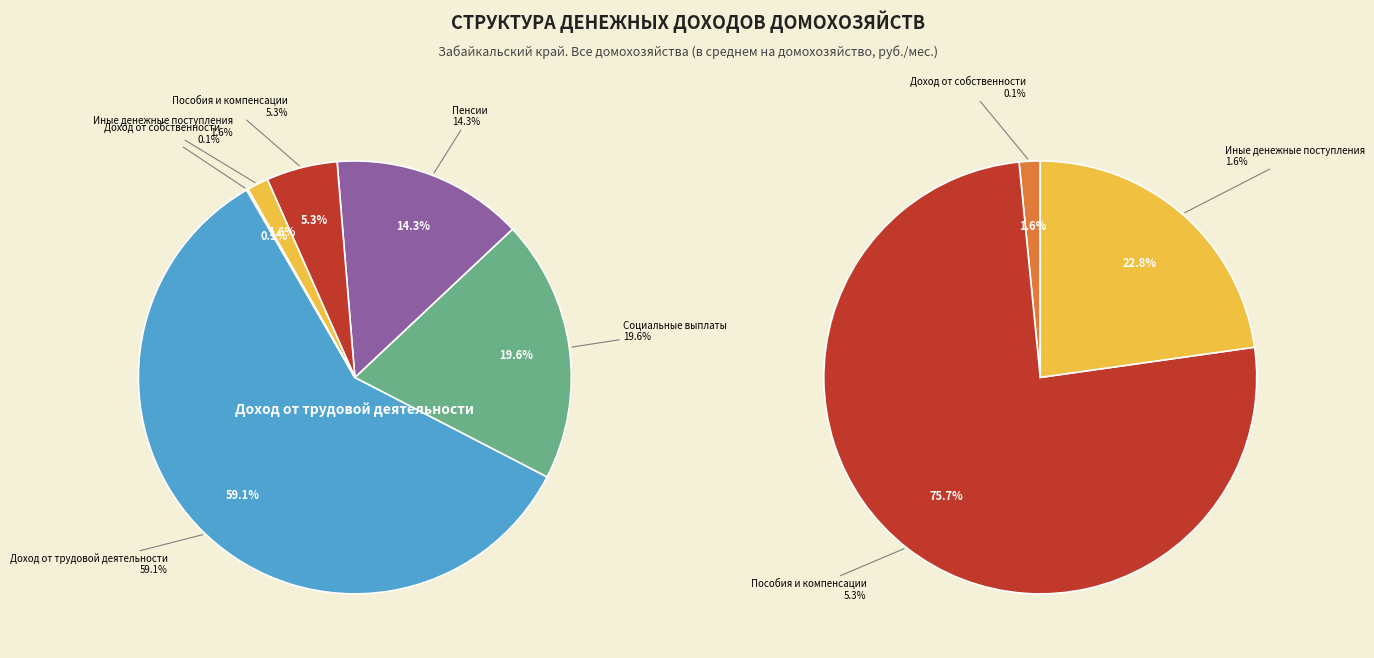

What is the ratio of the value at Пособия и компенсации to the value at Социальные выплаты?

0.3